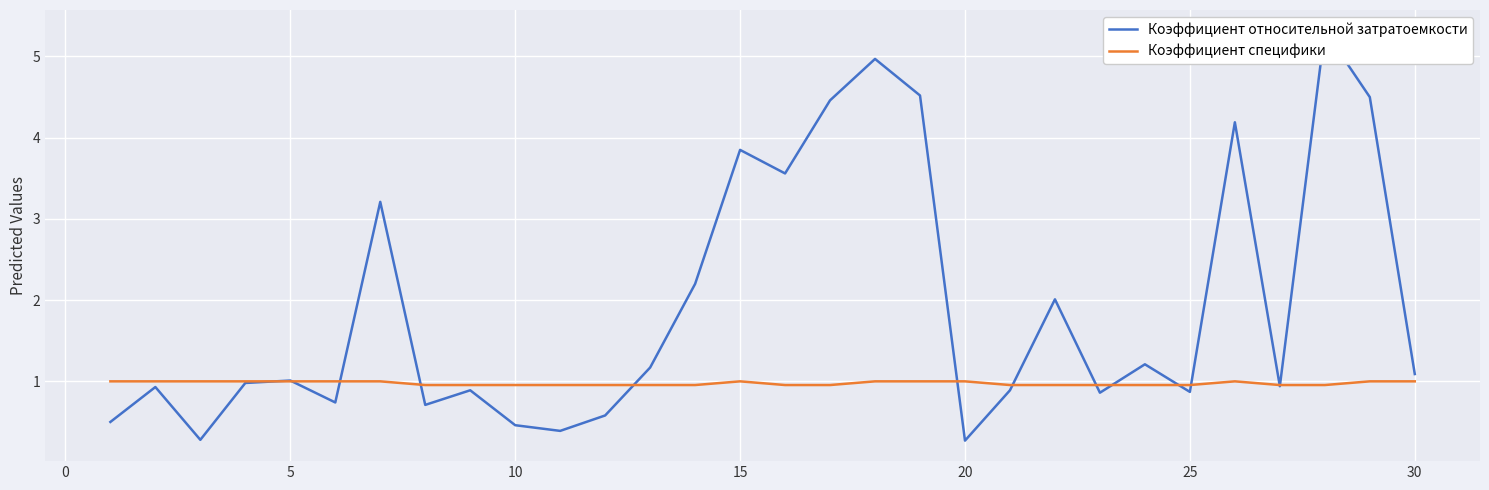

What is the difference between the second highest and second lowest values in the Коэффициент относительной затратоемкости series?

4.7